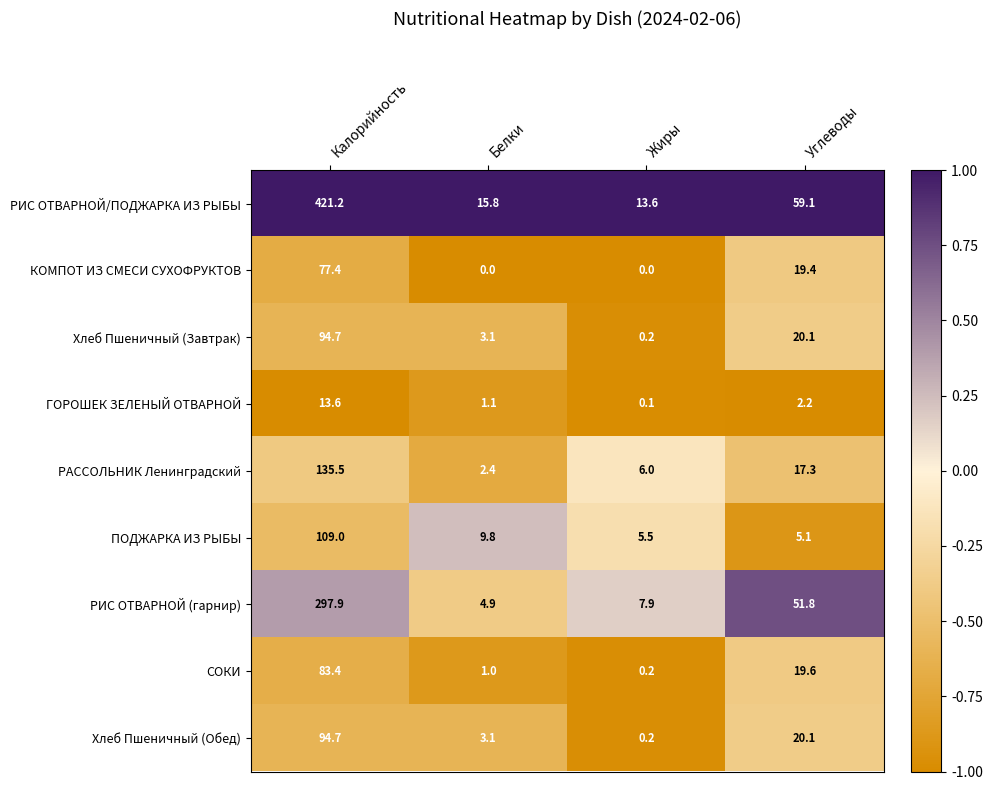

At how many categories does at least one series exceed 0?

4